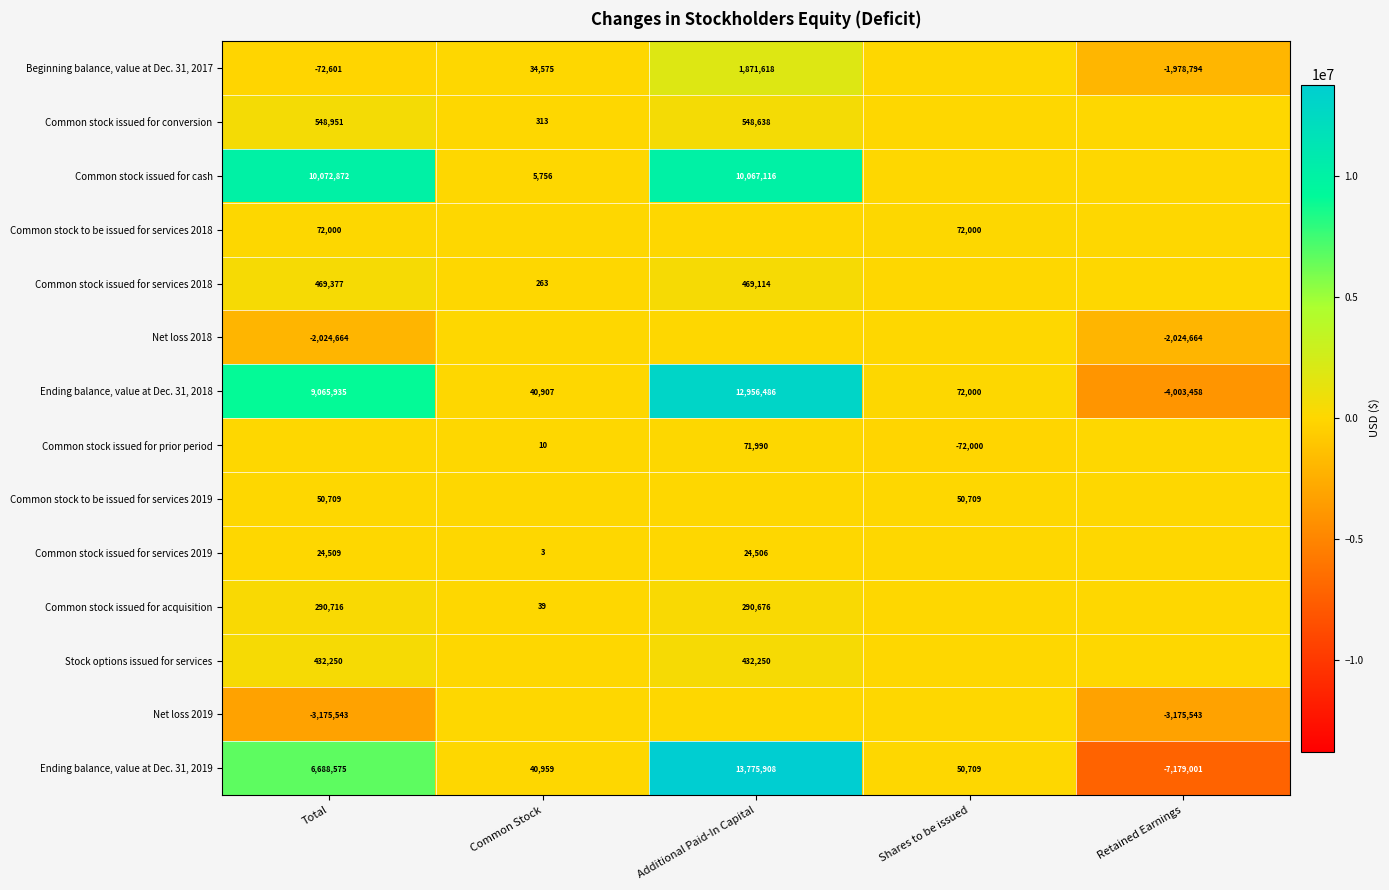

Which label corresponds to the smallest value in the chart?

Retained Earnings